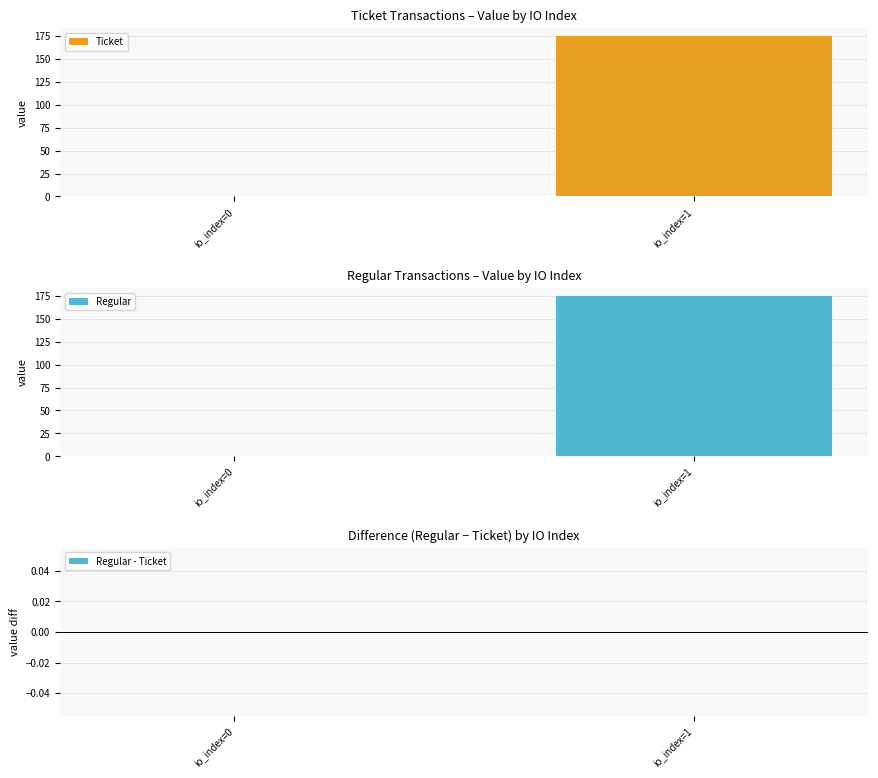

The Regular - Ticket series shows 0.0 at io_index=0. True or false?

True